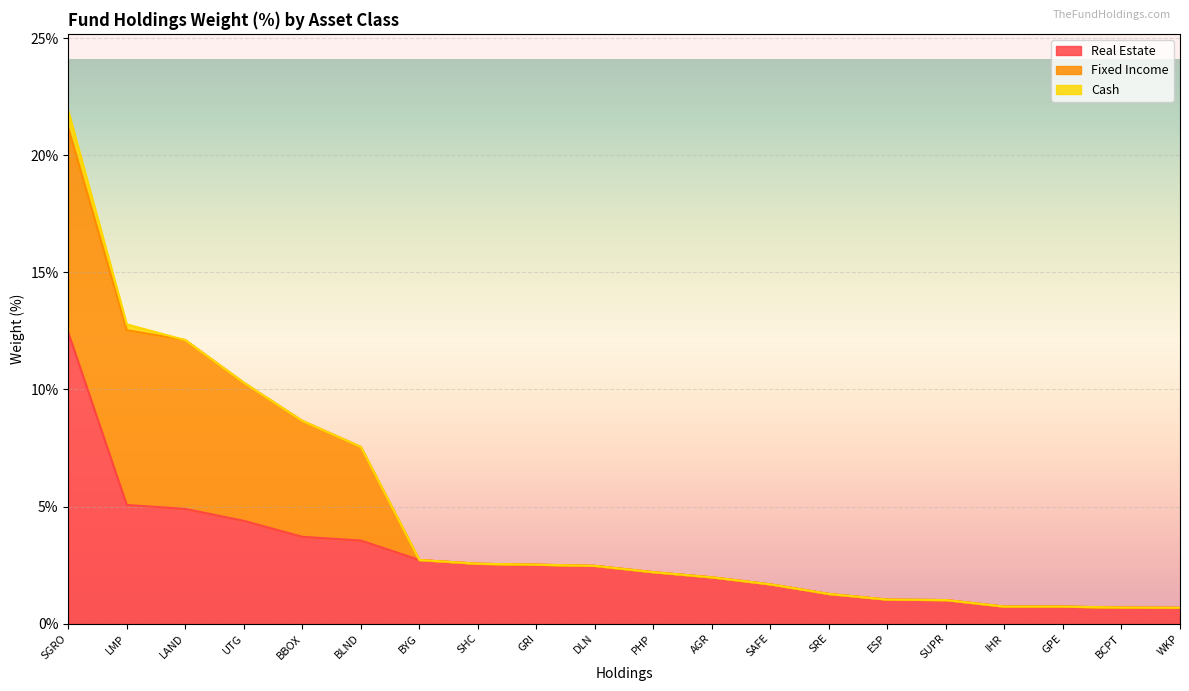

The Cash series shows -0.5 at LAND. True or false?

False